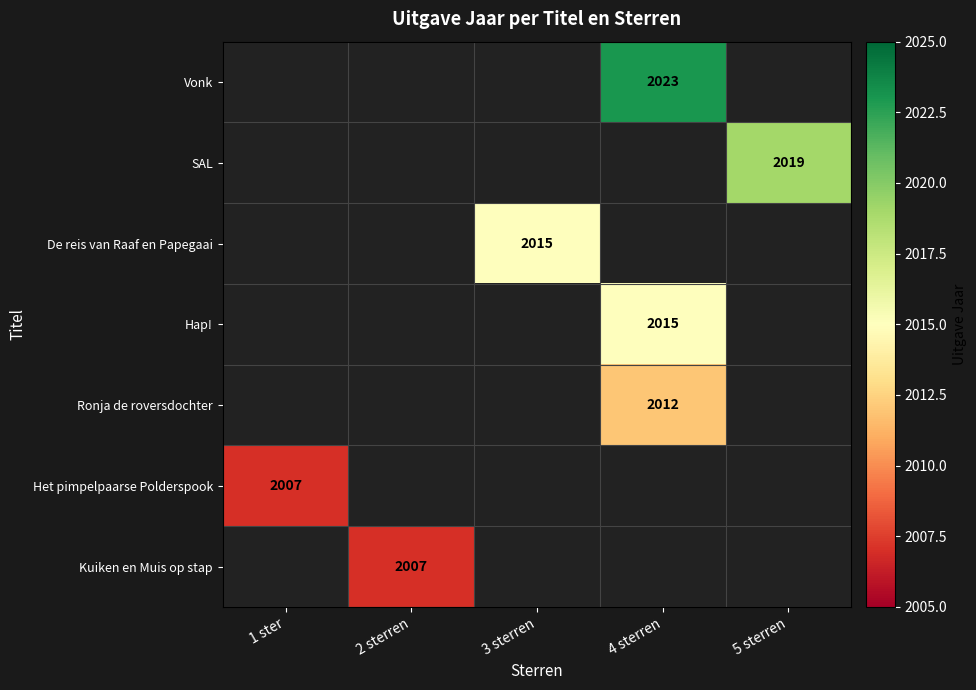

True or false: Kuiken en Muis op stap has a value of 713 at 2 sterren.

False